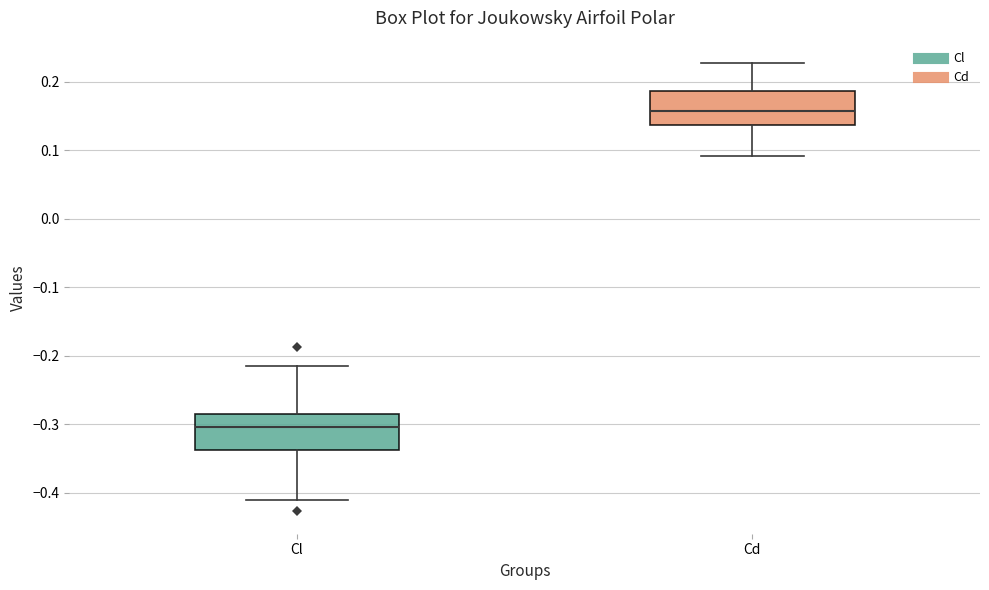

Where is the upper edge of the box for Cl on the y-axis? The values are not printed on the chart, so give them approximately, as read against the axis.

-0.29